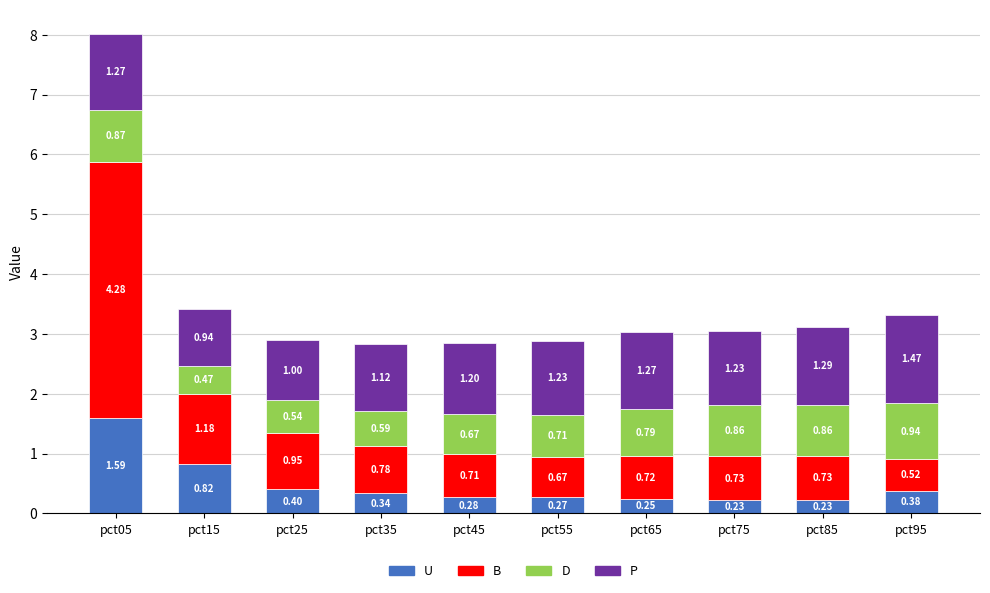

At which category is the sum across all series the highest?

pct05